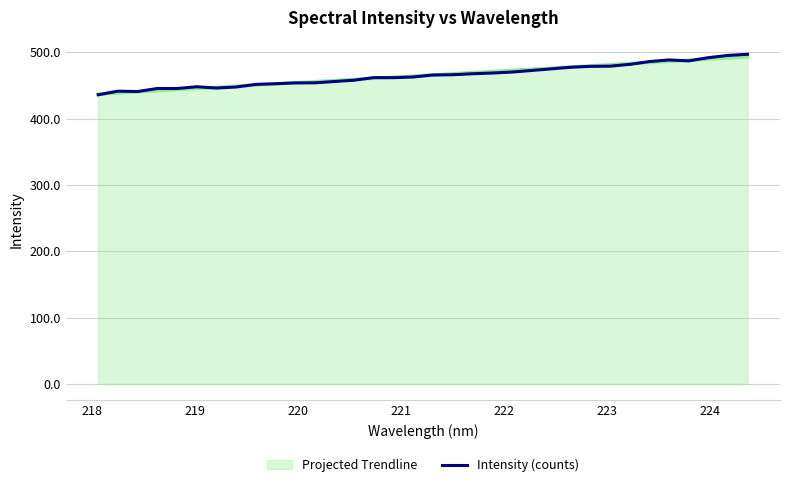

What is the minimum value shown in the chart?

436.0